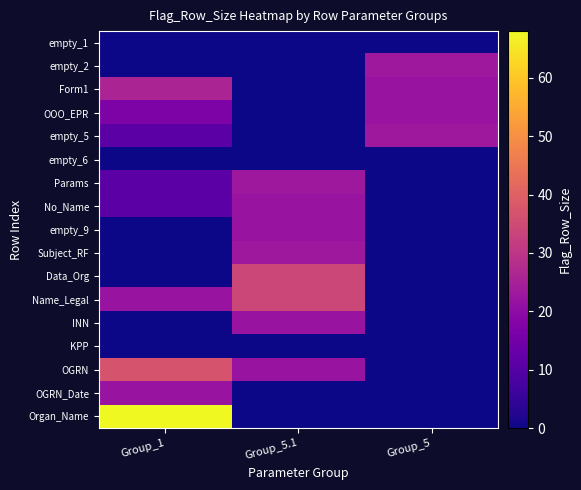

At which category is the sum across all series the highest?

Group_1